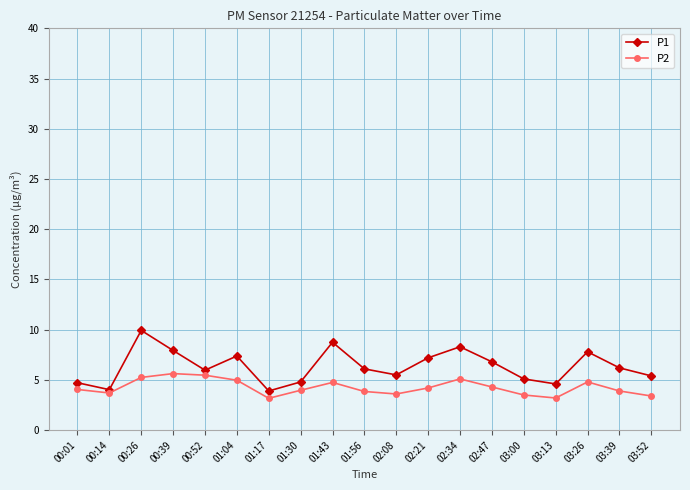

What is the label of the 6th point from the right?

02:47